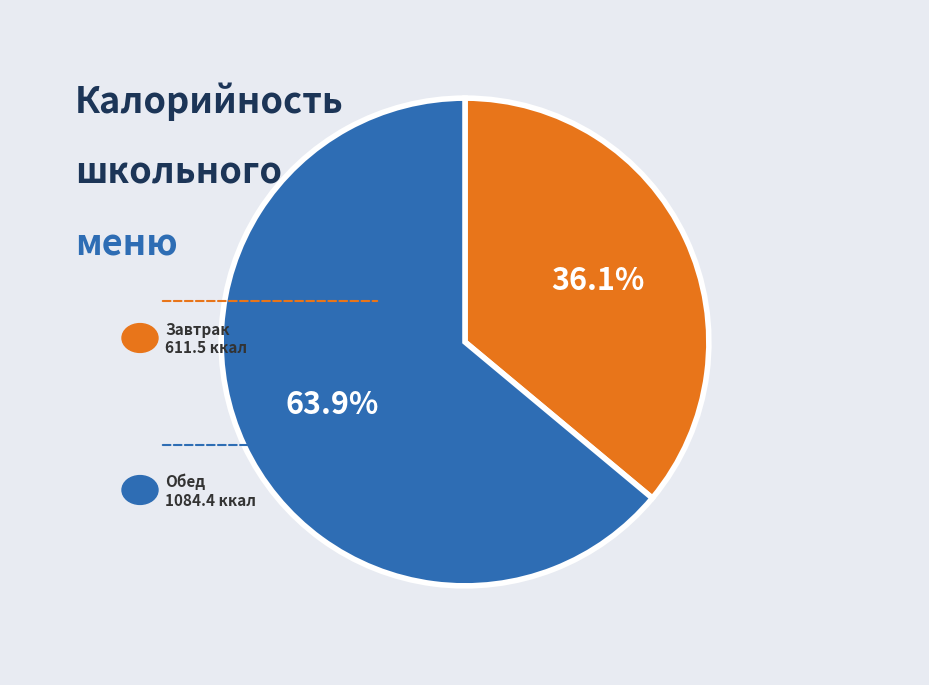

Is there a majority slice in this chart?

Yes